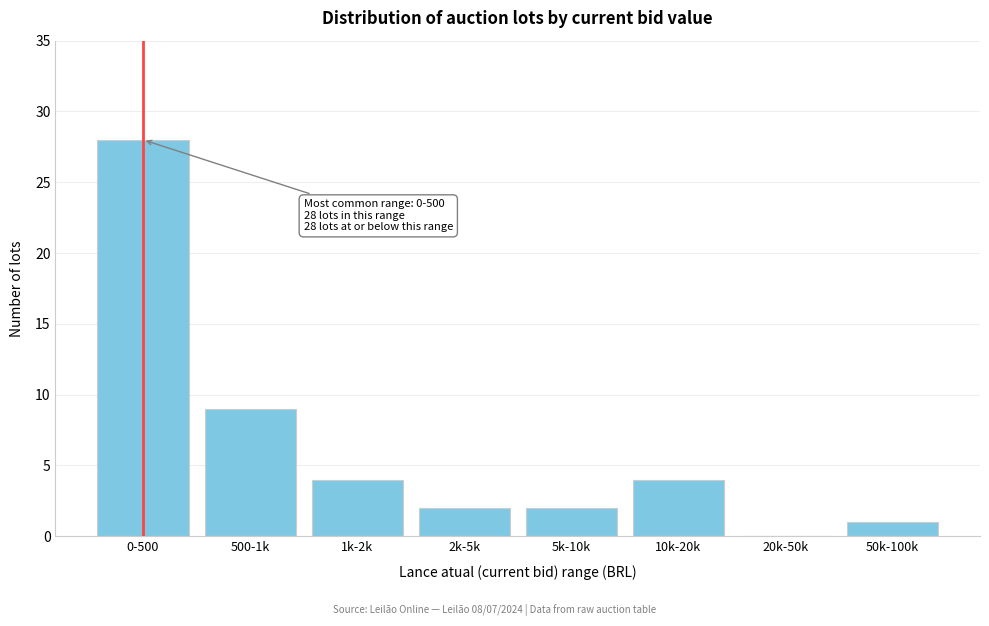

Reading left to right, extract all data points from this chart.

0-500=28	500-1k=9	1k-2k=4	2k-5k=2	5k-10k=2	10k-20k=4	20k-50k=0	50k-100k=1